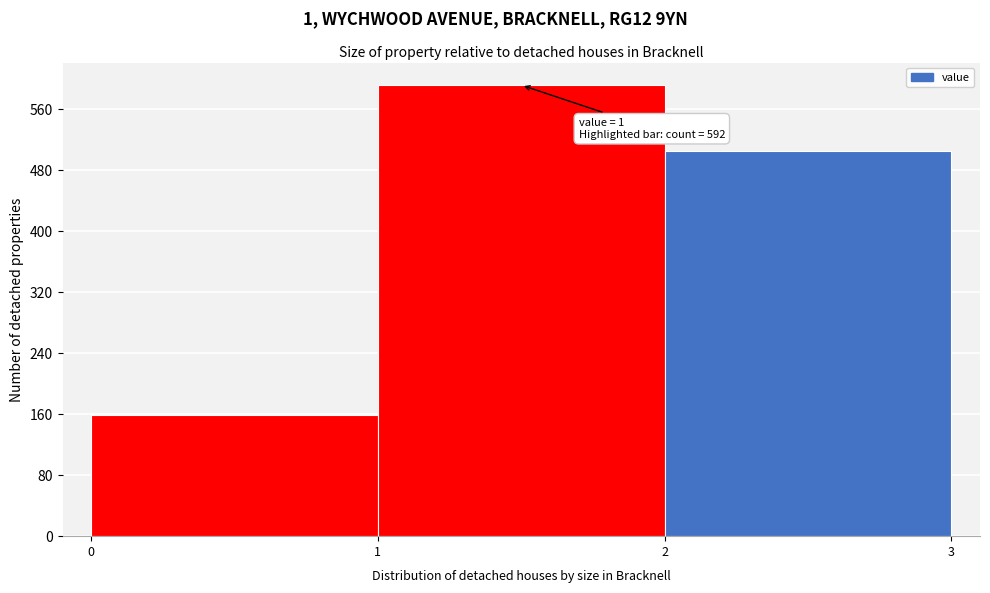

Which range on the x-axis has the tallest bar?

1 to 2